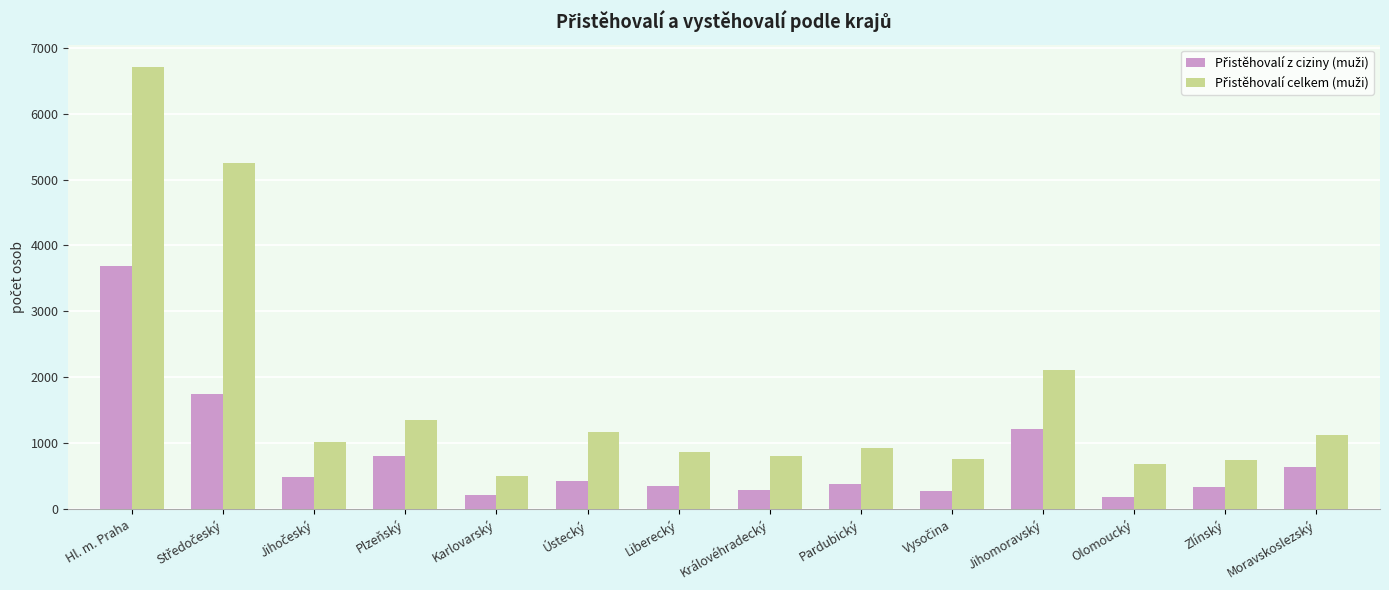

At how many categories does at least one series exceed 1646?

3